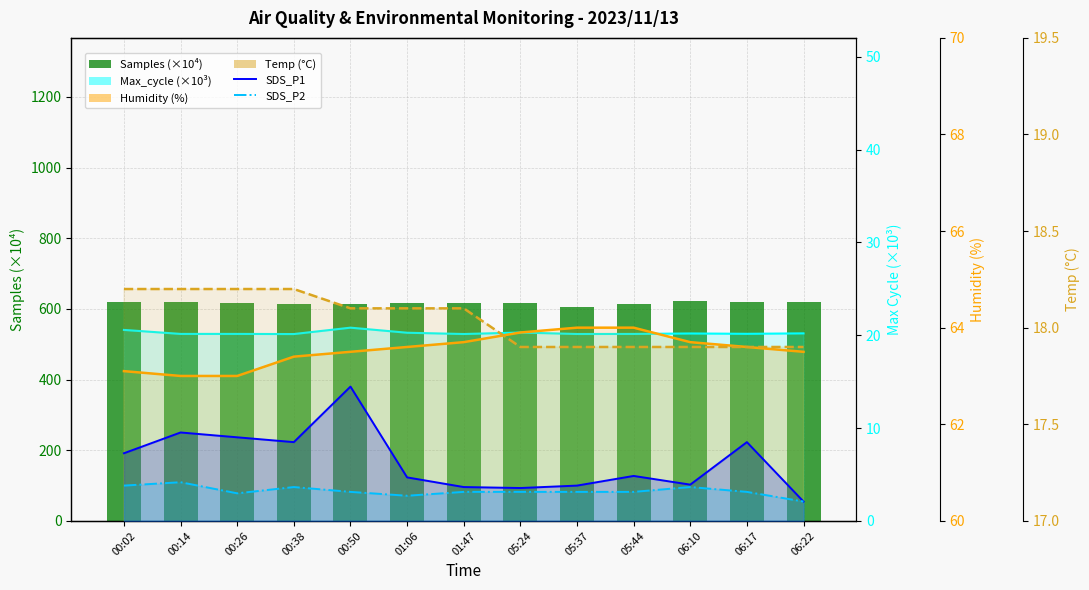

Reading left to right, list all the values displayed in this chart.

Samples (×10⁴): 00:02=618.4	00:14=618.4	00:26=615.4	00:38=615.1	00:50=612.7	01:06=615.7	01:47=615.6	05:24=615.7	05:37=604.2	05:44=612.5	06:10=621.5	06:17=619.0	06:22=618.9
Max_cycle (×10³): 00:02=20.6	00:14=20.1	00:26=20.1	00:38=20.1	00:50=20.8	01:06=20.3	01:47=20.1	05:24=20.3	05:37=20.1	05:44=20.1	06:10=20.2	06:17=20.2	06:22=20.2
Humidity (%): 00:02=63.1	00:14=63.0	00:26=63.0	00:38=63.4	00:50=63.5	01:06=63.6	01:47=63.7	05:24=63.9	05:37=64.0	05:44=64.0	06:10=63.7	06:17=63.6	06:22=63.5
Temp (°C): 00:02=18.2	00:14=18.2	00:26=18.2	00:38=18.2	00:50=18.1	01:06=18.1	01:47=18.1	05:24=17.9	05:37=17.9	05:44=17.9	06:10=17.9	06:17=17.9	06:22=17.9
SDS_P1: 00:02=1.4	00:14=1.8	00:26=1.7	00:38=1.6	00:50=2.8	01:06=0.9	01:47=0.7	05:24=0.7	05:37=0.7	05:44=0.9	06:10=0.8	06:17=1.6	06:22=0.4
SDS_P2: 00:02=0.7	00:14=0.8	00:26=0.6	00:38=0.7	00:50=0.6	01:06=0.5	01:47=0.6	05:24=0.6	05:37=0.6	05:44=0.6	06:10=0.7	06:17=0.6	06:22=0.4